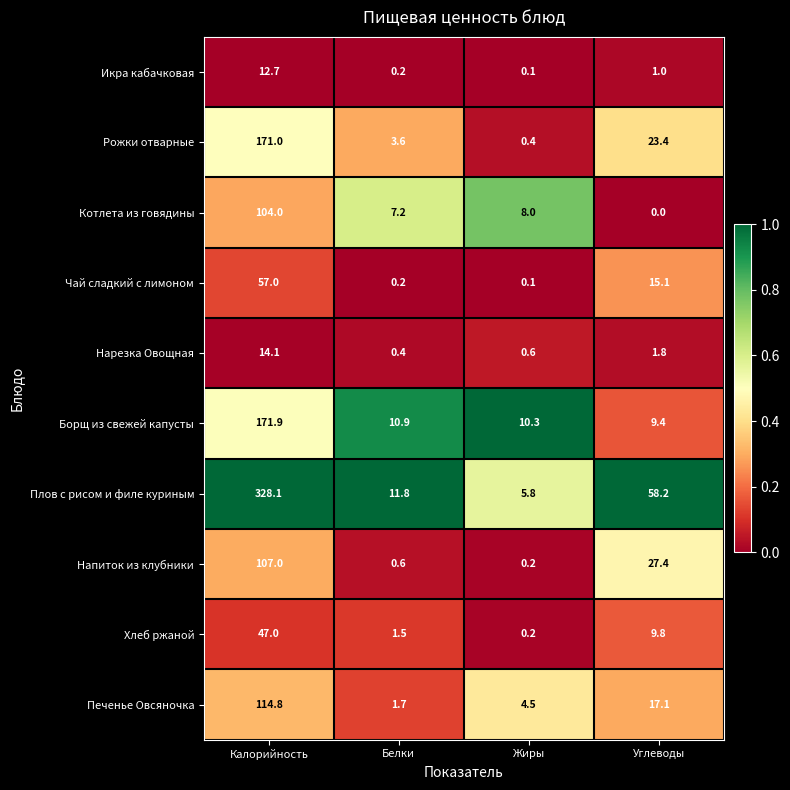

What is the sum of the Хлеб ржаной values at Белки and Углеводы?

11.3